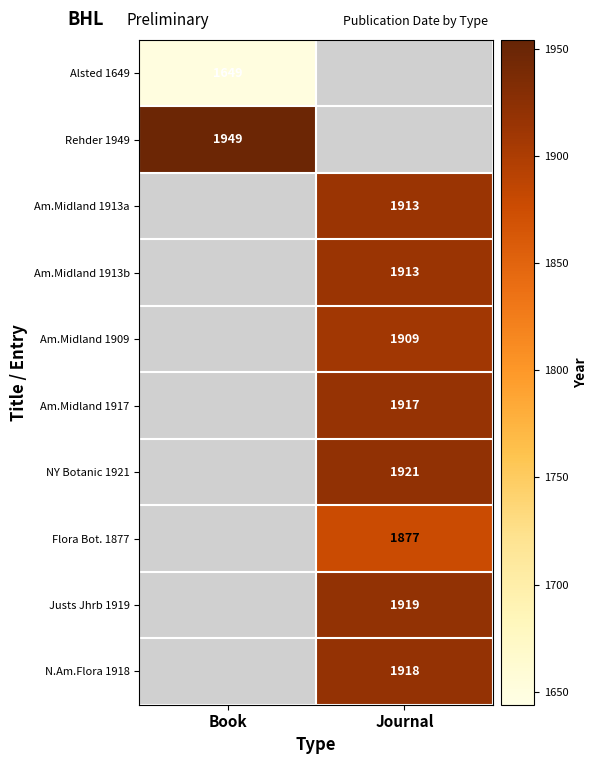

At how many categories does at least one series exceed 1721?

2